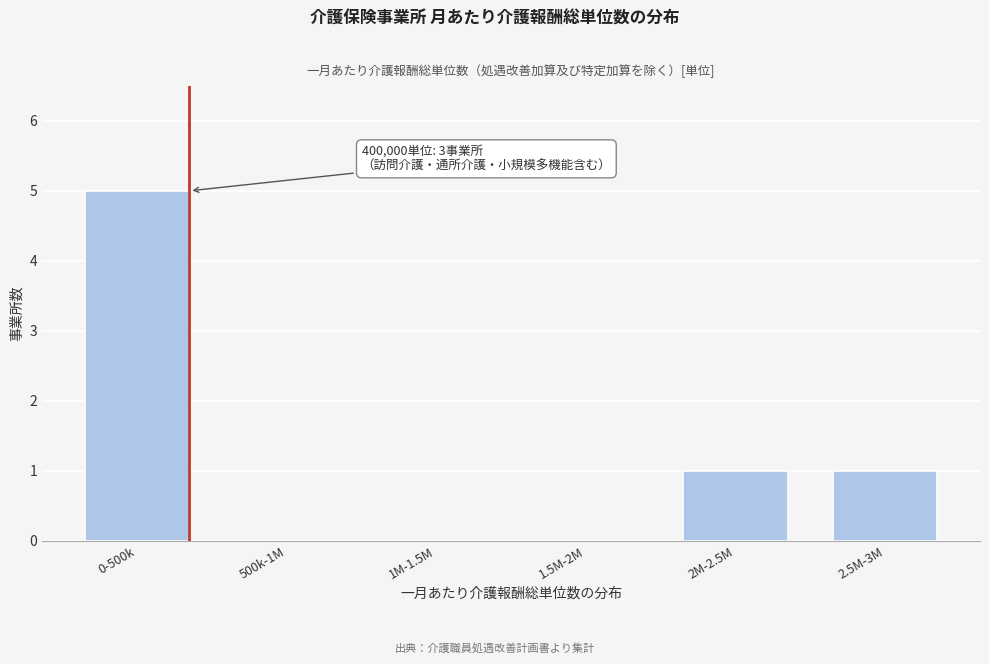

Reading right to left, extract all data points from this chart.

2.5M-3M=1	2M-2.5M=1	1.5M-2M=0	1M-1.5M=0	500k-1M=0	0-500k=5